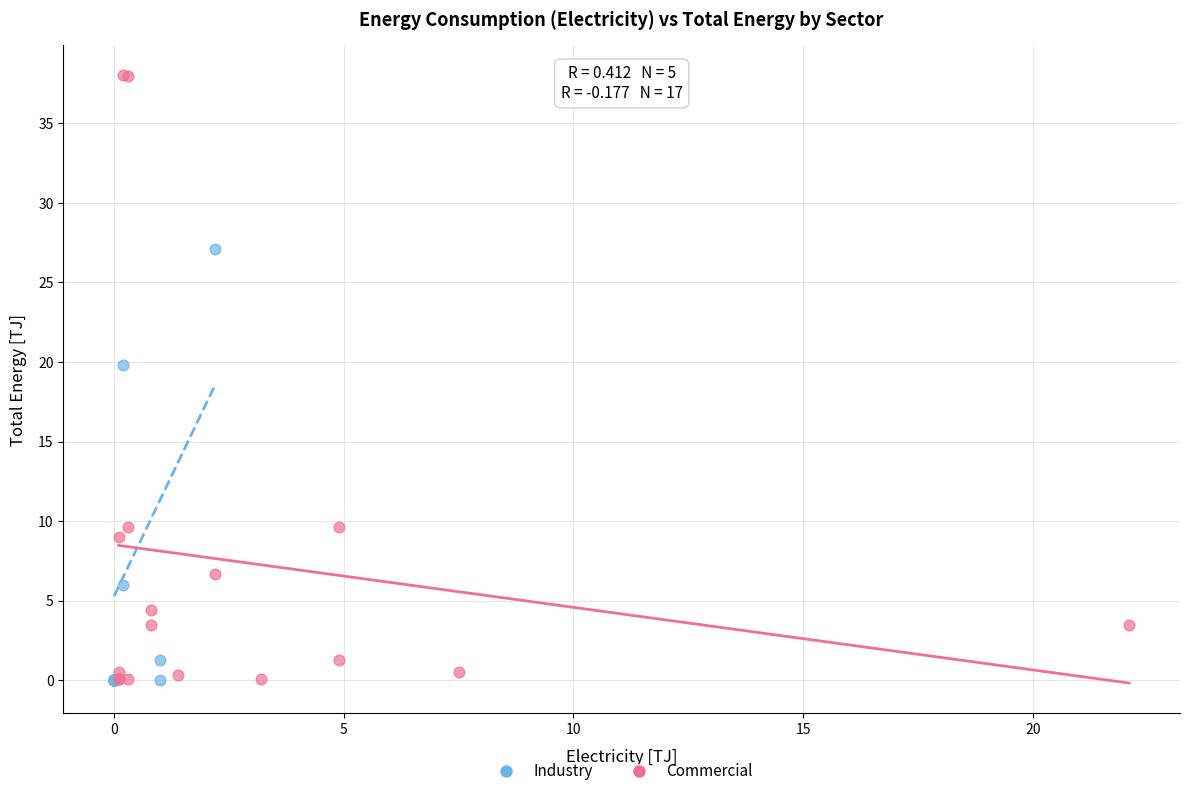

What are all the series names shown in the legend?

Industry, Commercial